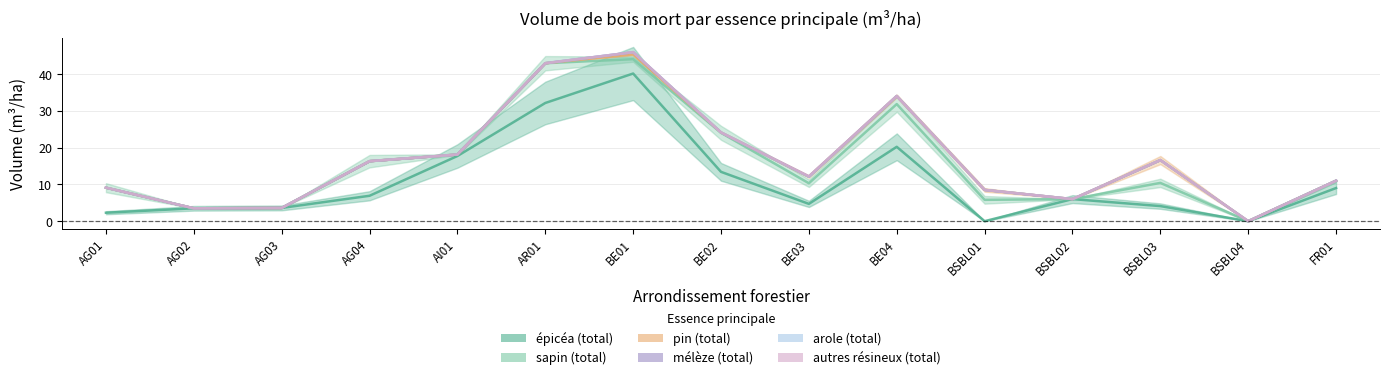

How many positive values does the arole (total) series have?

14